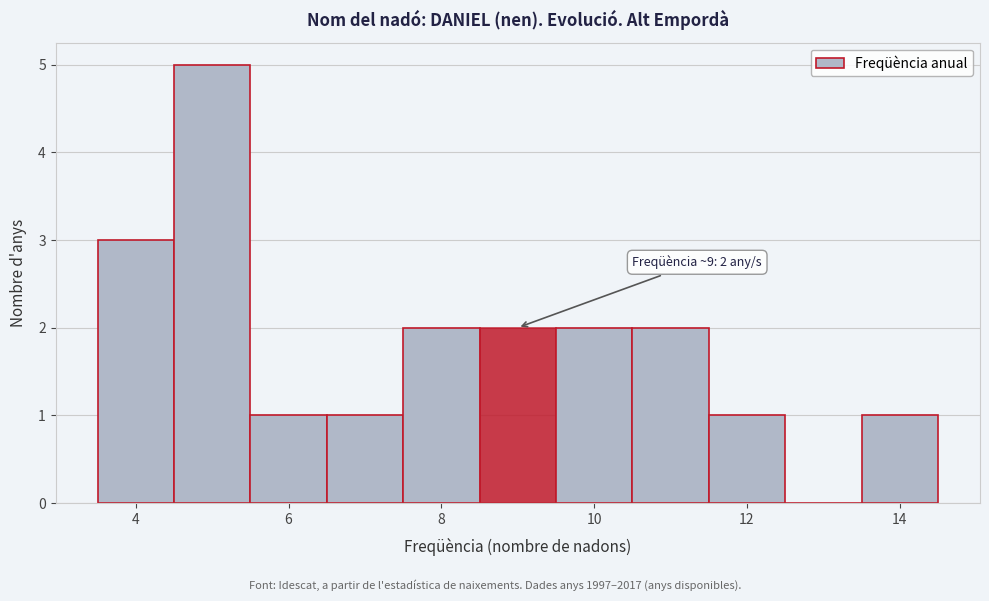

Which range on the x-axis has the tallest bar?

4.5 to 5.5